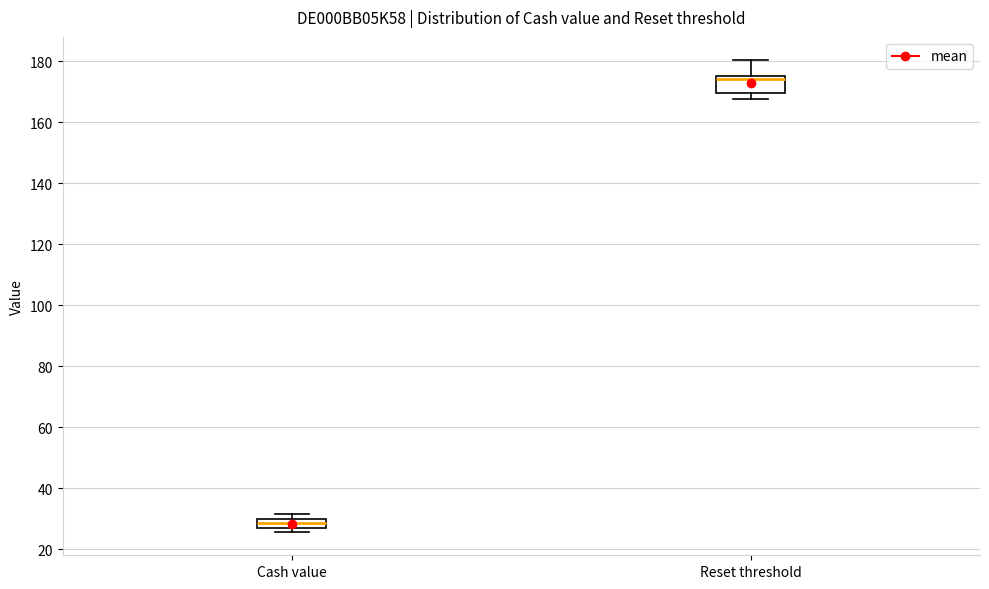

Which box has the lowest median line?

Cash value